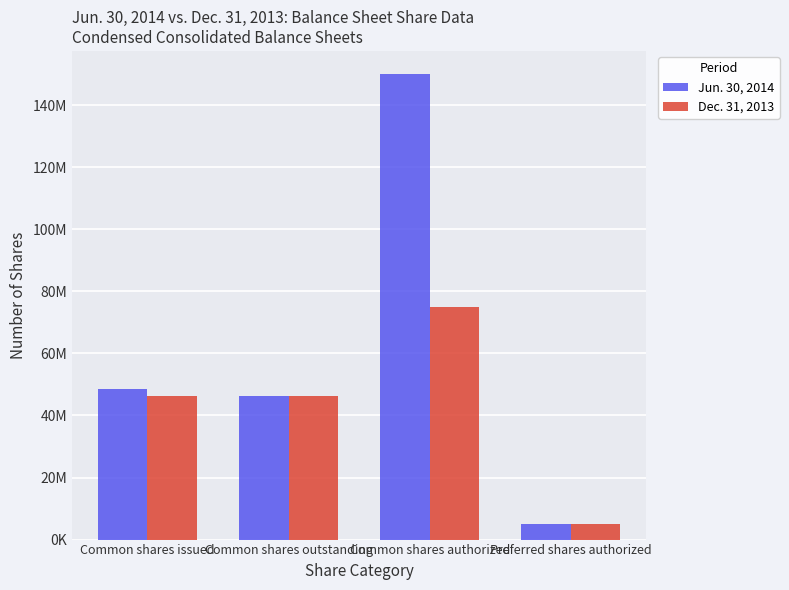

Does the chart contain any negative values?

No